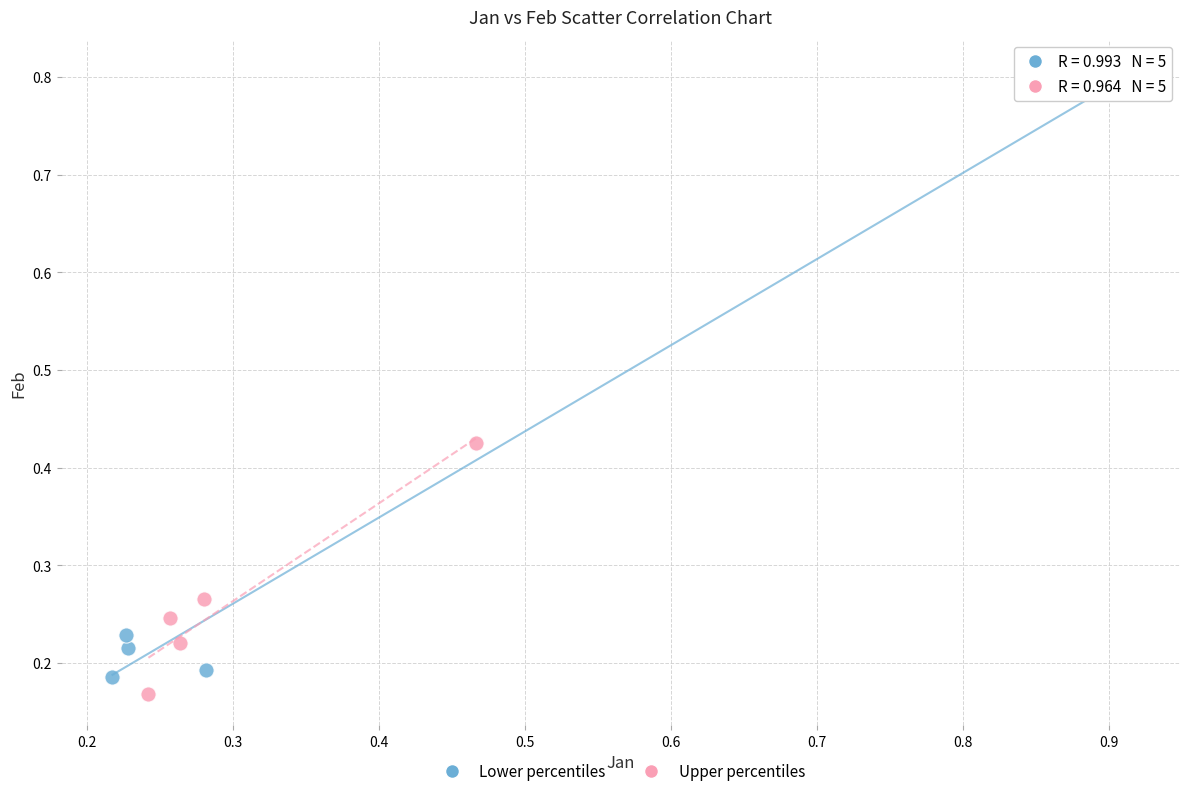

Which series reaches the maximum Y coordinate?

Lower percentiles